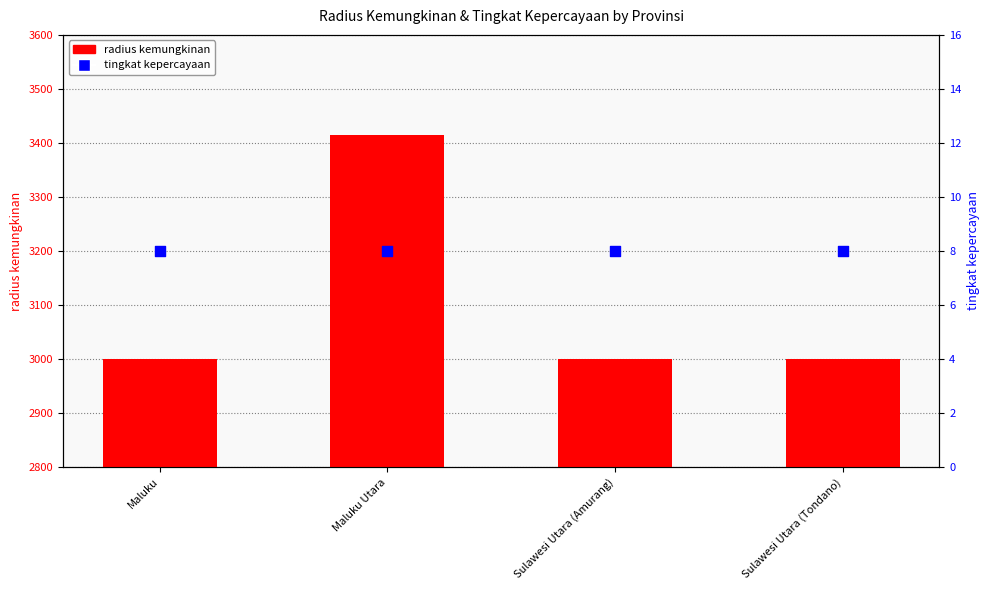

What are all the series names shown in the legend?

radius kemungkinan, tingkat kepercayaan